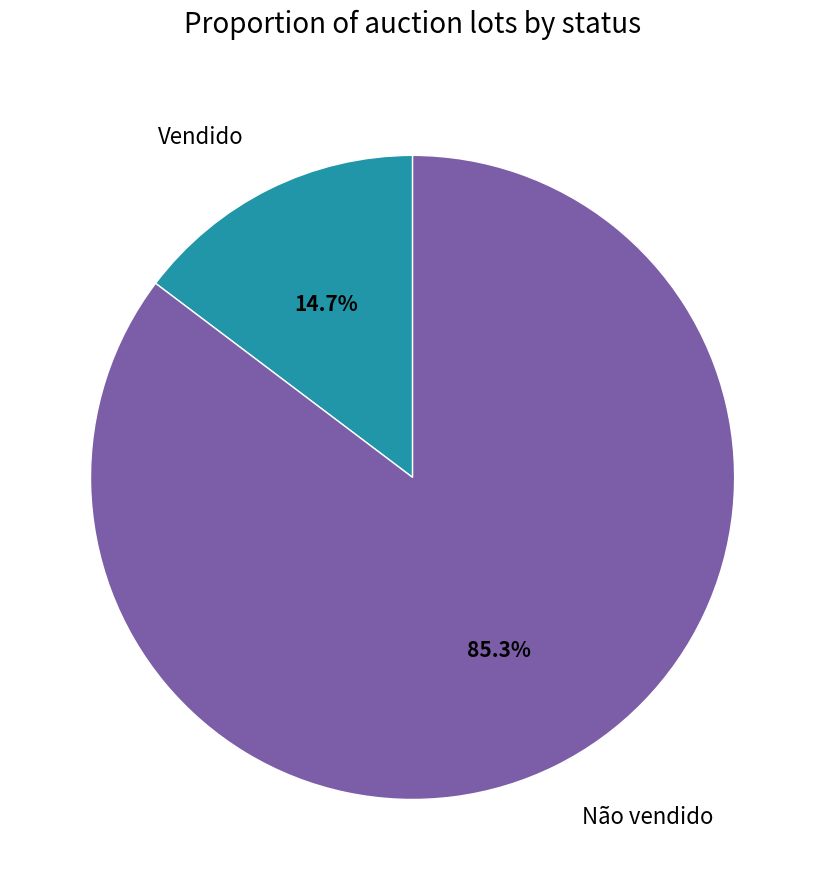

Rank the categories by value from highest to lowest.

Não vendido, Vendido